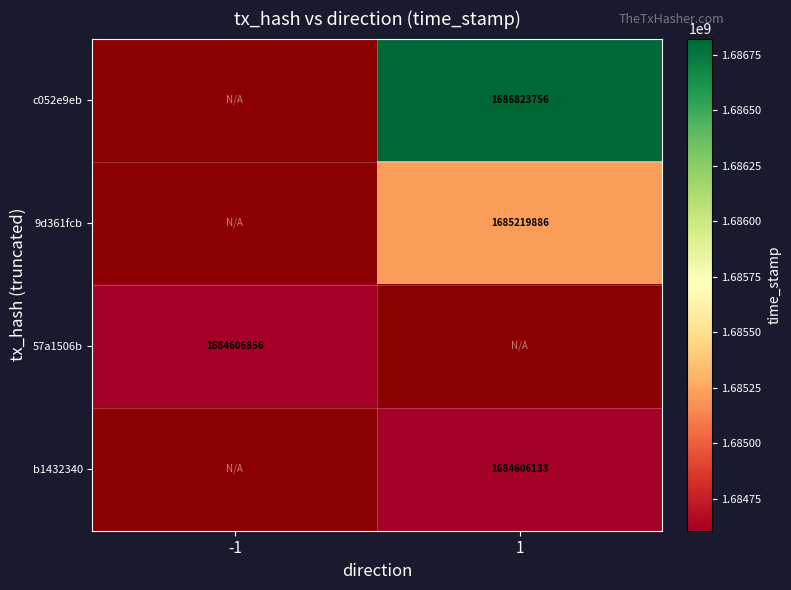

The 9d361fcb series shows 868584754 at 1. True or false?

False